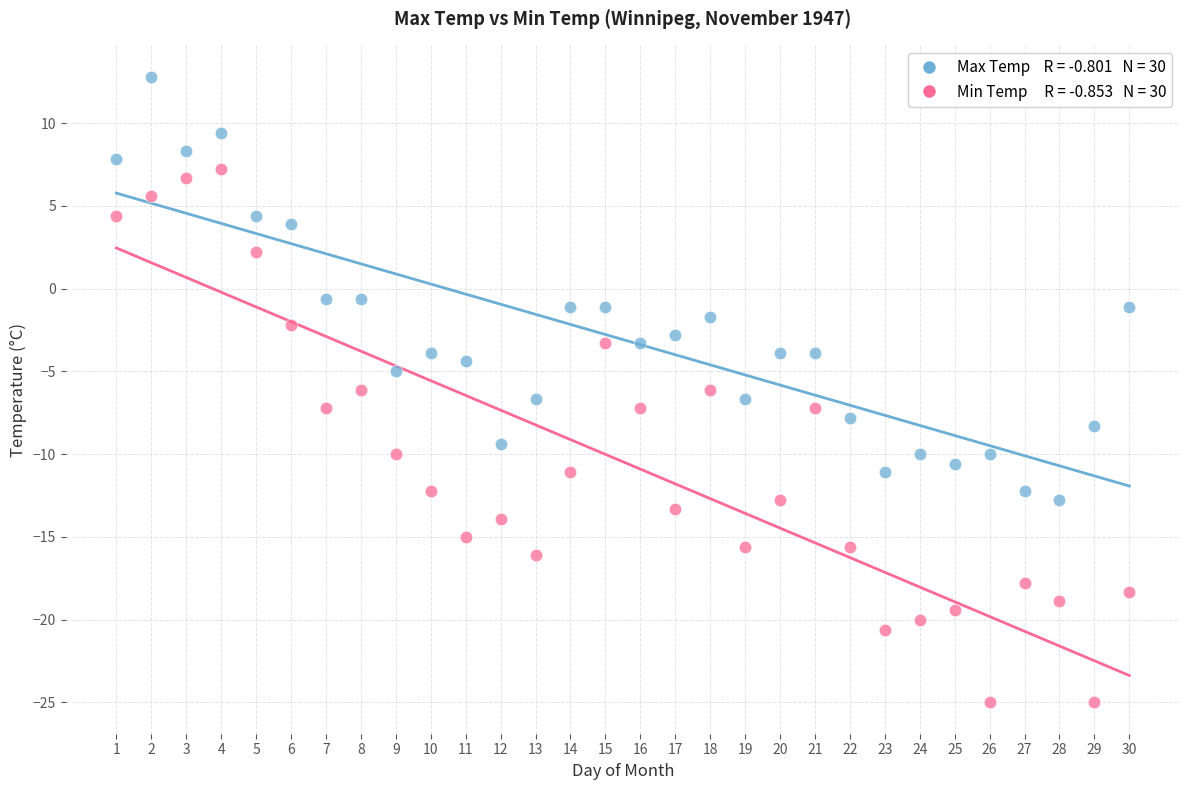

Across all data points, what is the range of Y values (max minus min)?

37.8